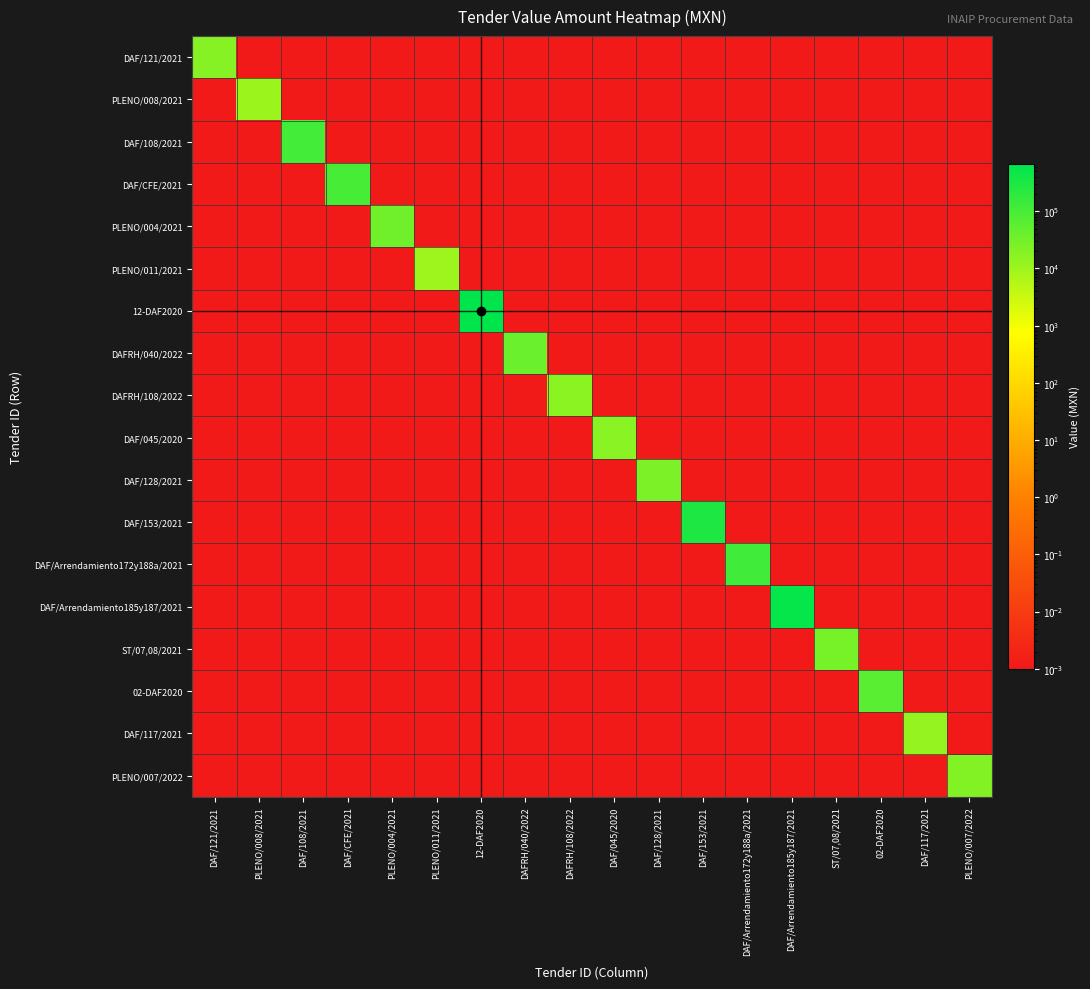

Which series changed the most between DAF/CFE/2021 and PLENO/004/2021?

DAF/CFE/2021